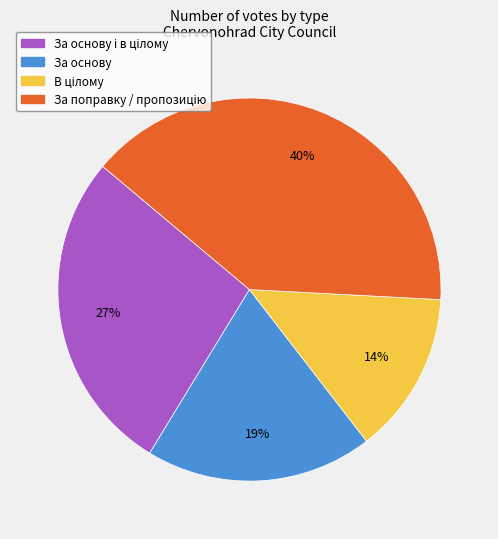

To the nearest percent, what is the average slice percentage?

25%